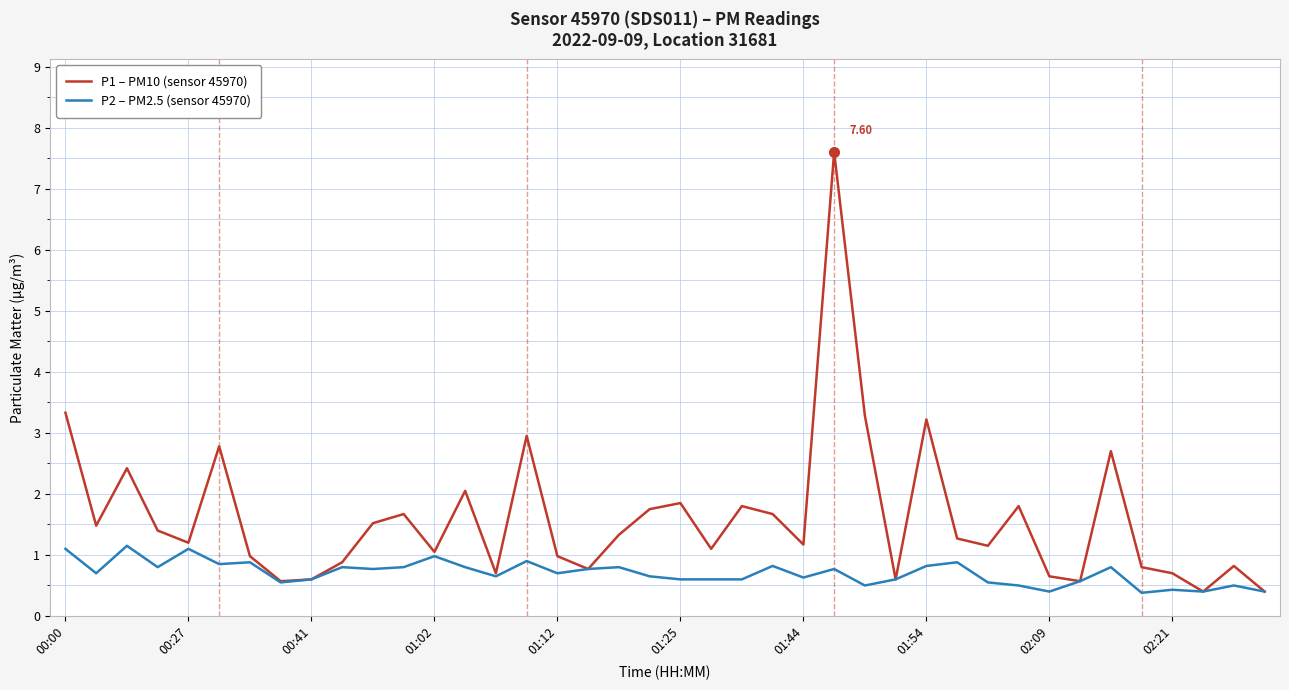

Rank the series by their maximum value, from lowest to highest.

P2 – PM2.5 (sensor 45970), P1 – PM10 (sensor 45970)